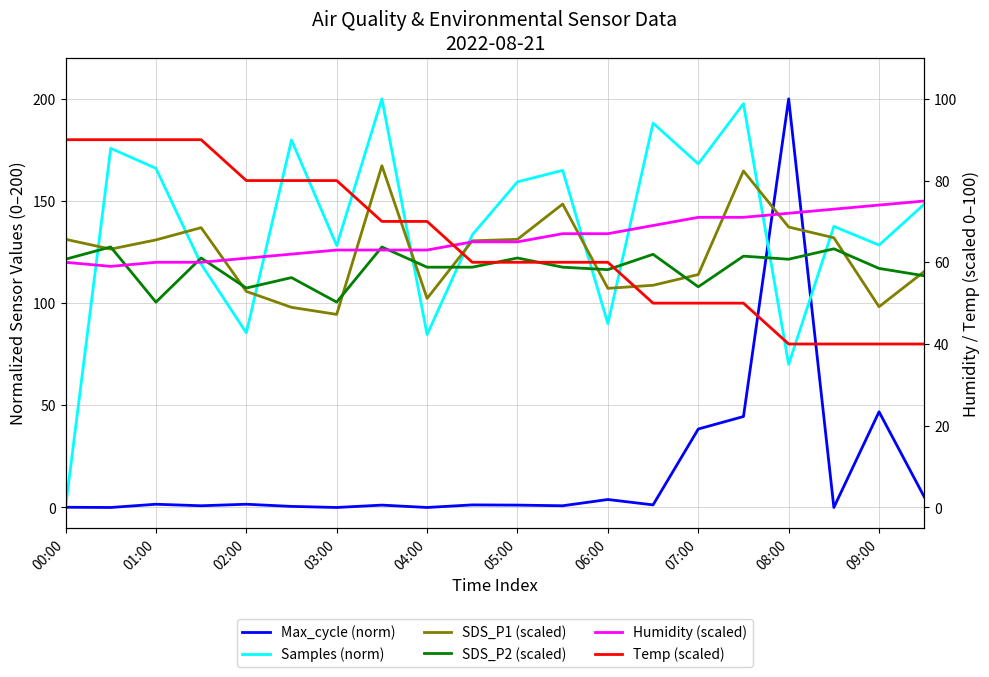

Reading left to right, list all the values displayed in this chart.

Max_cycle (norm): 0.1	0.0	1.6	0.8	1.6	0.5	0.0	1.2	0.0	1.3	1.2	0.8	3.9	1.3	38.4	44.5	200.0	0.0	46.8	5.2
Samples (norm): 0.0	175.8	166.0	119.1	85.5	179.8	128.1	200.0	84.6	133.4	159.4	165.0	90.0	188.1	168.2	197.6	70.0	137.6	128.4	148.4
SDS_P1 (scaled): 131.2	126.4	131.0	137.0	105.8	98.0	94.5	167.2	102.3	130.5	131.2	148.5	107.2	108.8	114.0	164.7	137.2	132.0	98.2	115.5
SDS_P2 (scaled): 121.5	127.5	100.5	122.1	107.4	112.5	100.5	127.5	117.6	117.6	122.1	117.6	116.4	123.9	108.0	123.0	121.5	126.6	117.0	113.4
Humidity (scaled): 60.0	59.0	60.0	60.0	61.0	62.0	63.0	63.0	63.0	65.0	65.0	67.0	67.0	69.0	71.0	71.0	72.0	73.0	74.0	75.0
Temp (scaled): 90.0	90.0	90.0	90.0	80.0	80.0	80.0	70.0	70.0	60.0	60.0	60.0	60.0	50.0	50.0	50.0	40.0	40.0	40.0	40.0